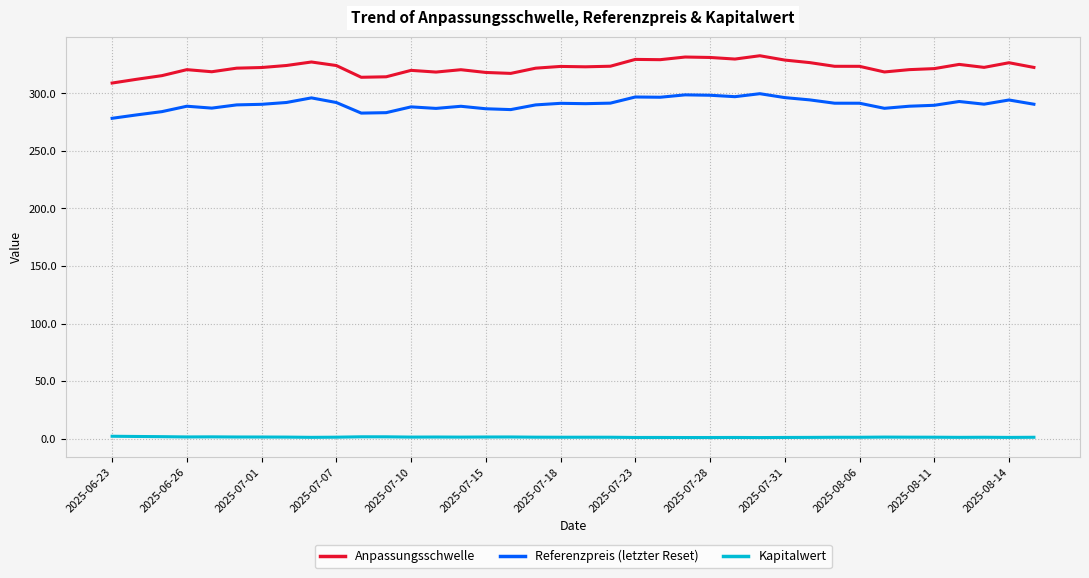

List the series in order of their peak value, highest first.

Anpassungsschwelle, Referenzpreis (letzter Reset), Kapitalwert